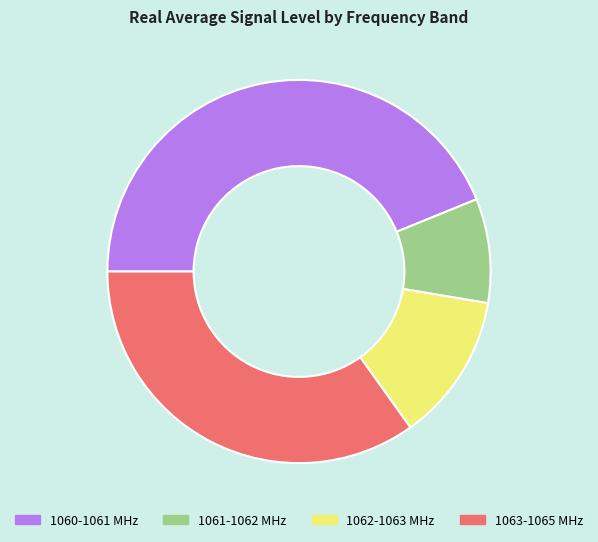

Which category has the smallest portion of the pie?

1061-1062 MHz